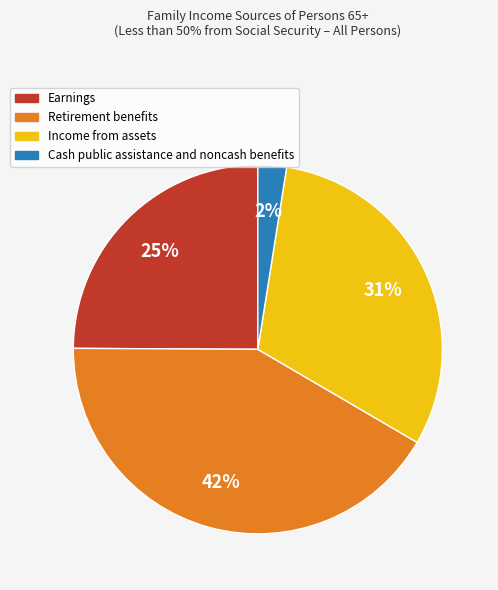

Which slice is the largest?

Retirement benefits